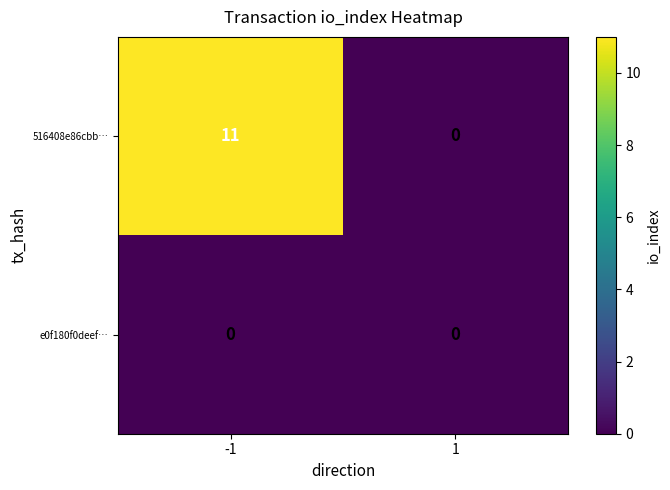

What is the approximate value of 516408e86cbb… at -1, to the nearest 5?

10